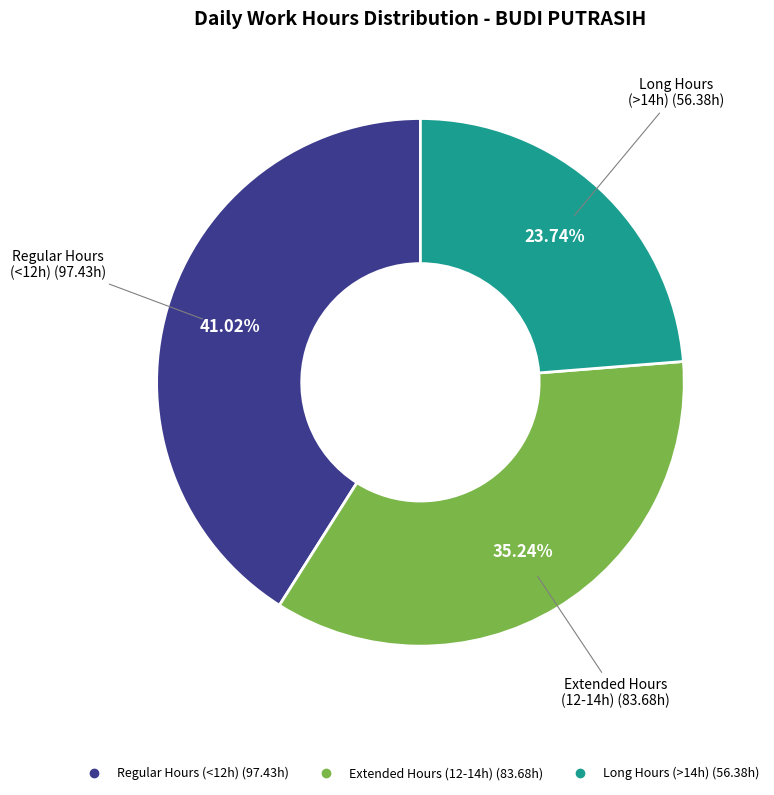

Is there a majority slice in this chart?

No